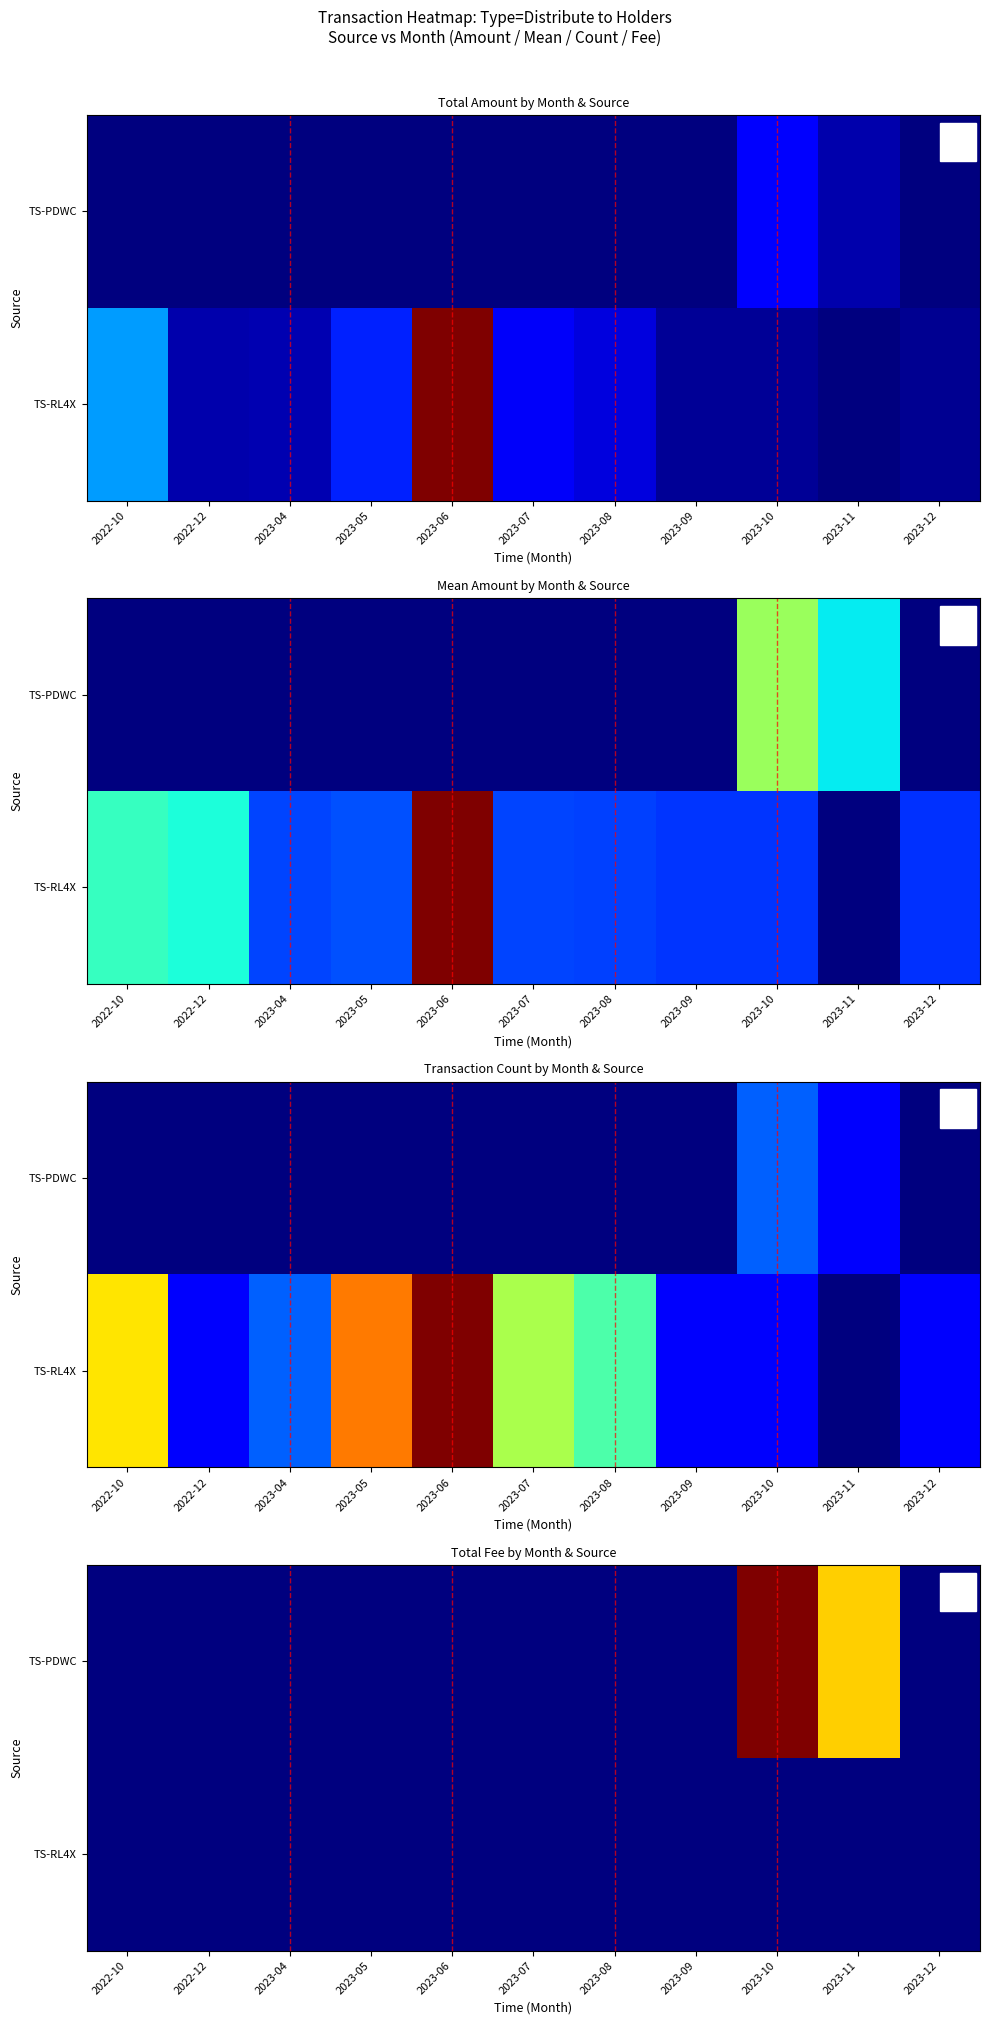

Which series has the largest range (max minus min)?

TS-PDWC